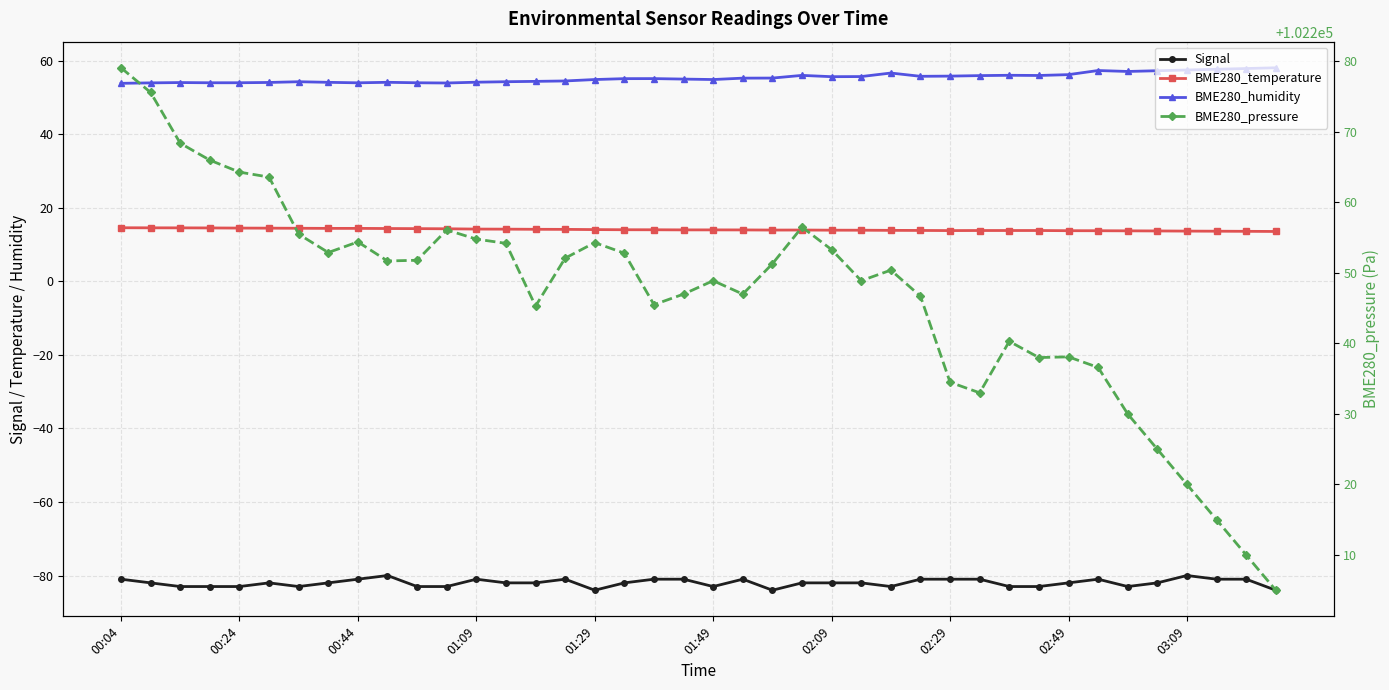

True or false: BME280_humidity has more than 1 points higher than both neighbors.

True